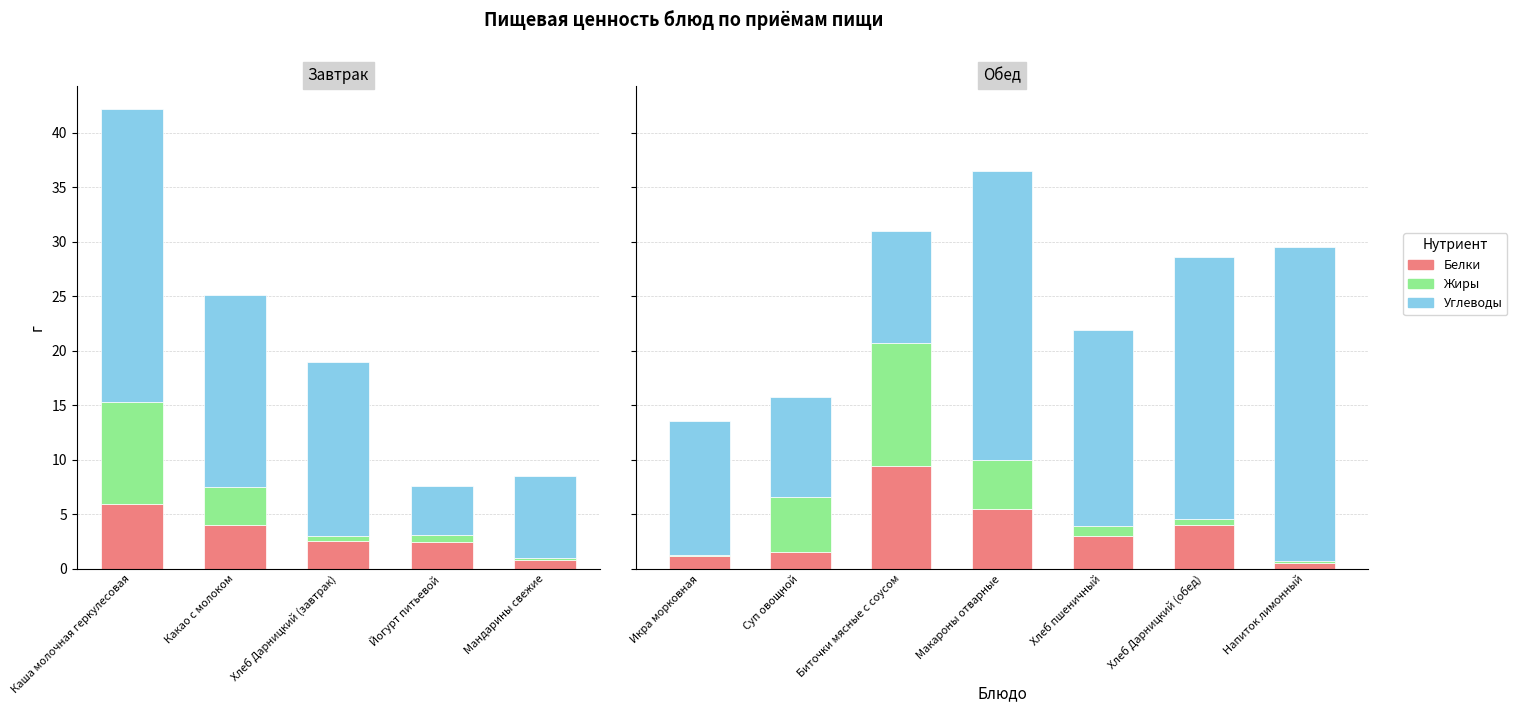

What is the value of the Жиры bar at the 3rd from the left?

11.3